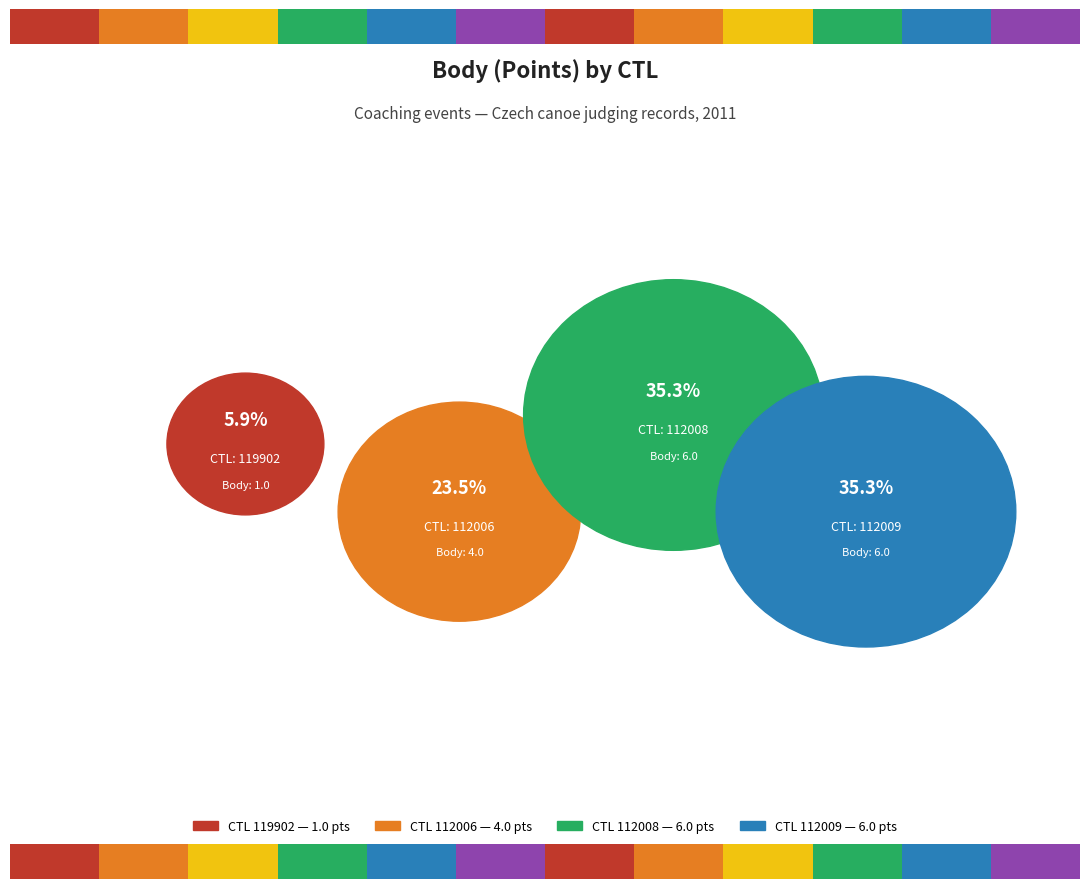

Which slice is the smallest?

119902